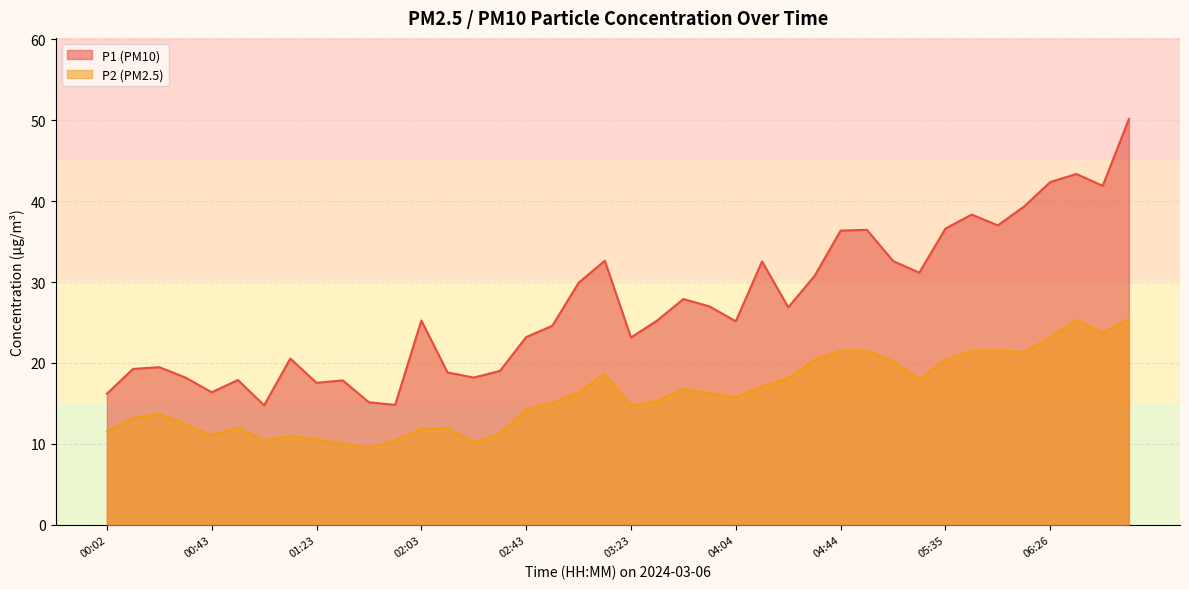

At which label is P1 closest to 32?

04:14